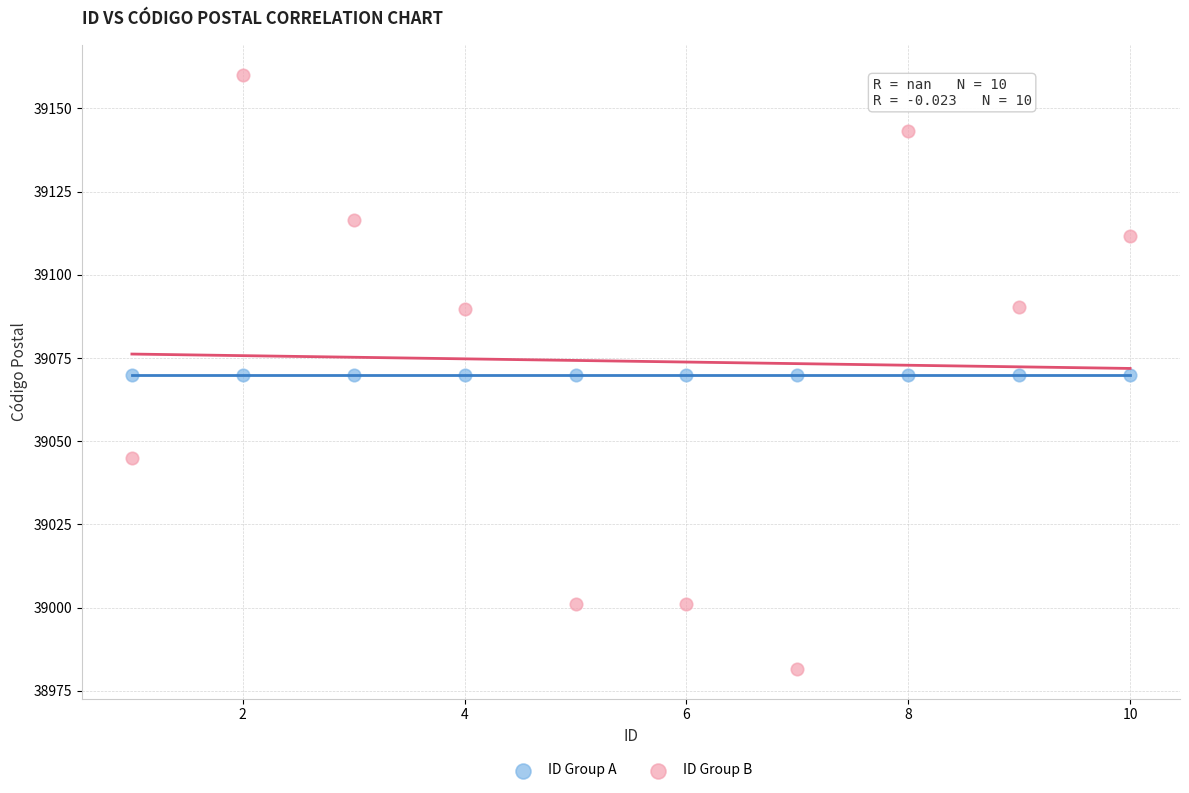

What are all the series names shown in the legend?

ID Group A, ID Group B